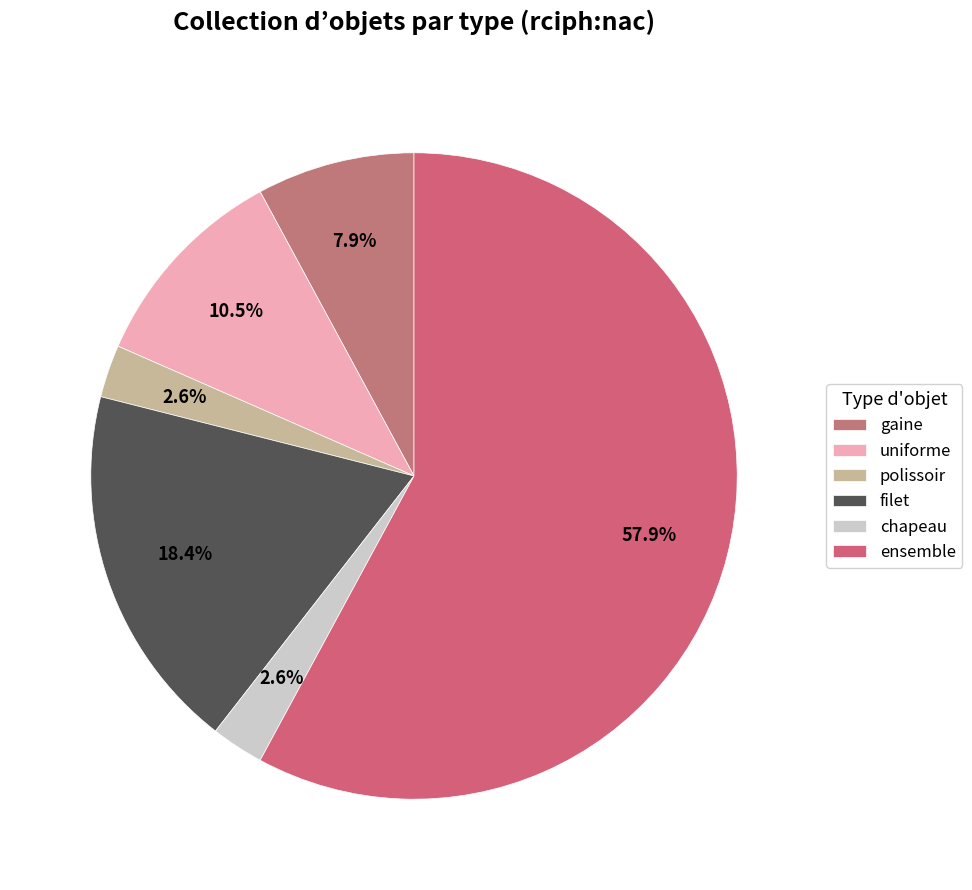

What is the majority slice?

ensemble